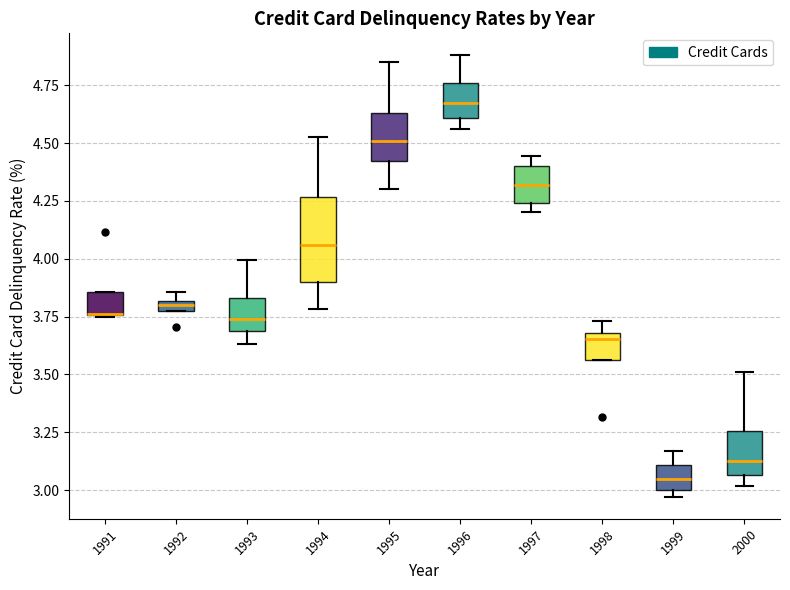

Where does the median line of the box at x = 1999 sit on the y-axis? The values are not printed on the chart, so give them approximately, as read against the axis.

3.05